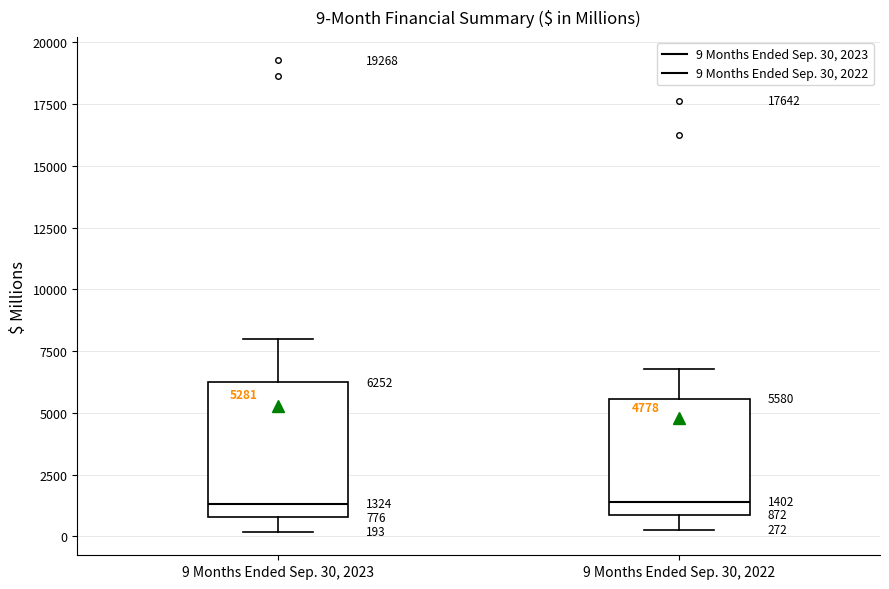

Which box is the tallest, from its lower edge to its upper edge?

9 Months Ended Sep. 30, 2023